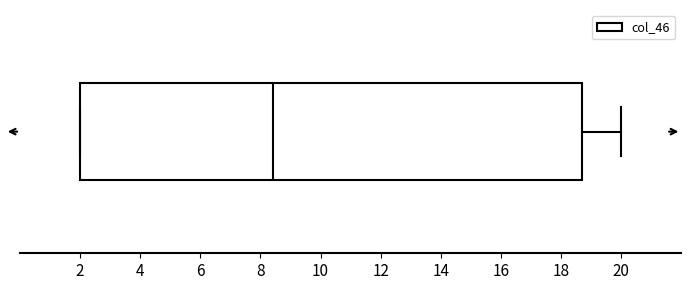

Read this box plot against the x-axis: the position of the median line, the range covered by the box, and the ends of both whiskers. The values are not printed on the chart, so give them approximately, as read against the axis.

median 8.4, box 2.0 to 18.8, whiskers 2.0 to 20.0